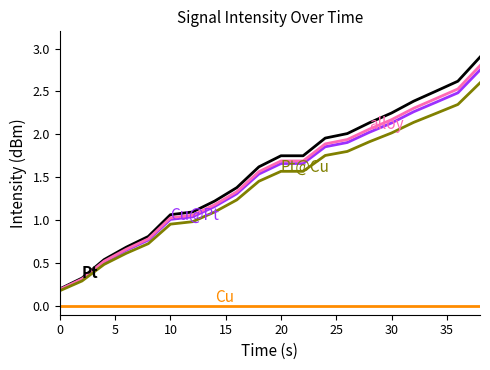

What is the greatest value displayed?

2.9